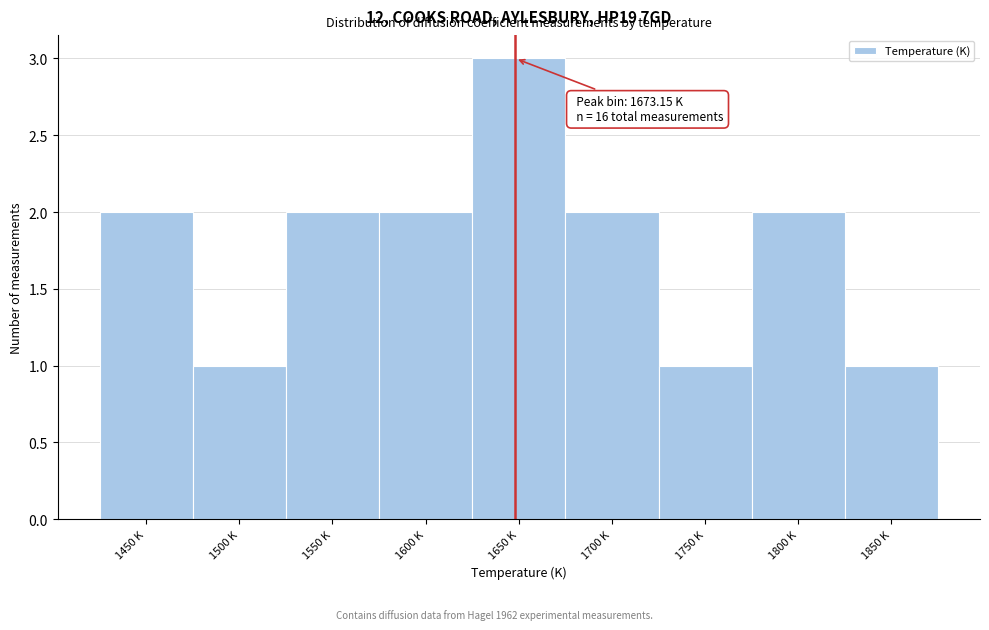

Reading left to right, what are all the values shown in this chart?

1450 K=2	1500 K=1	1550 K=2	1600 K=2	1650 K=3	1700 K=2	1750 K=1	1800 K=2	1850 K=1